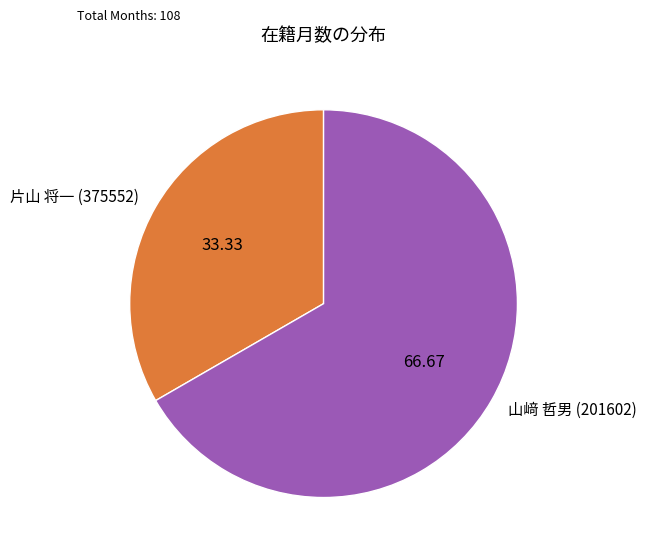

True or false: 山﨑 哲男 (201602) accounts for 67% of the total.

True